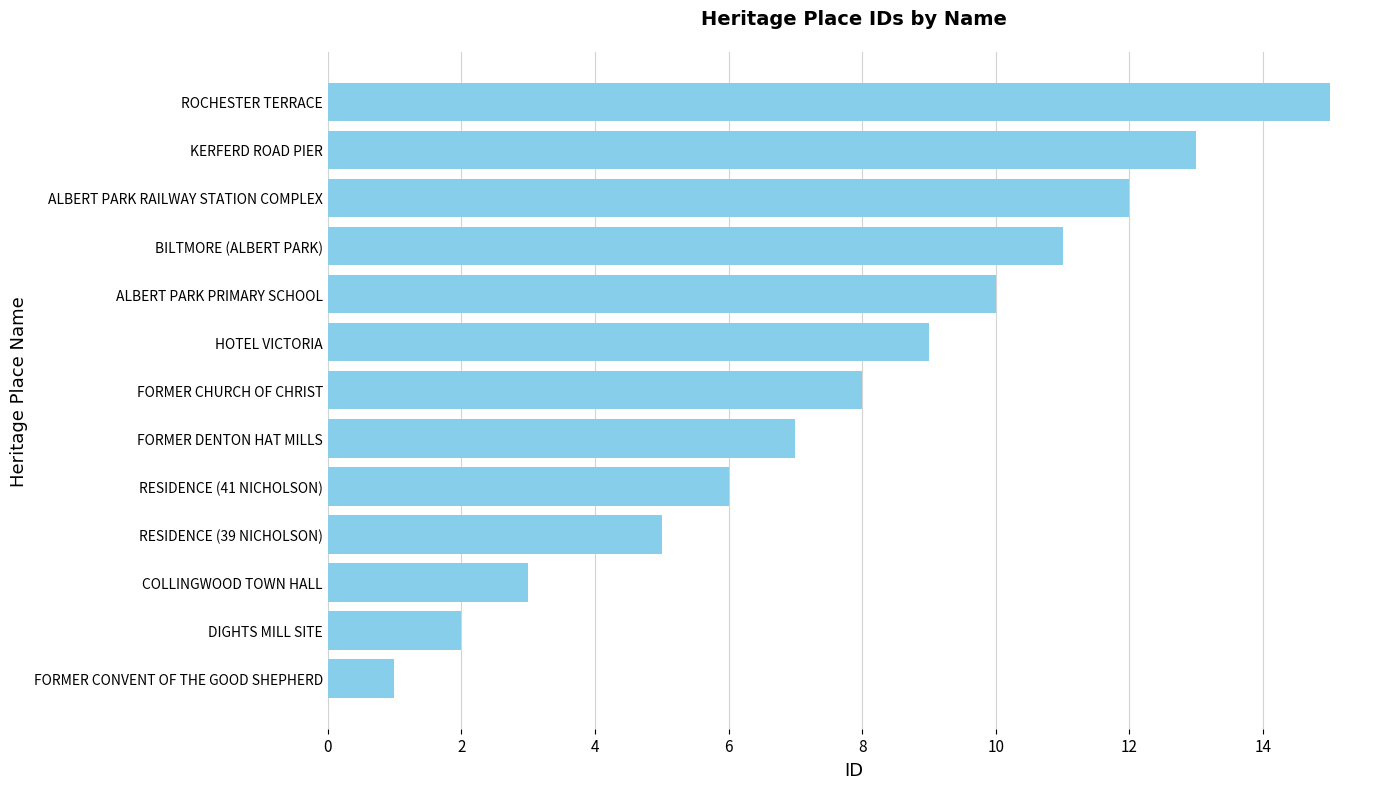

Reading top to bottom, transcribe all the data shown in this chart.

15	13	12	11	10	9	8	7	6	5	3	2	1